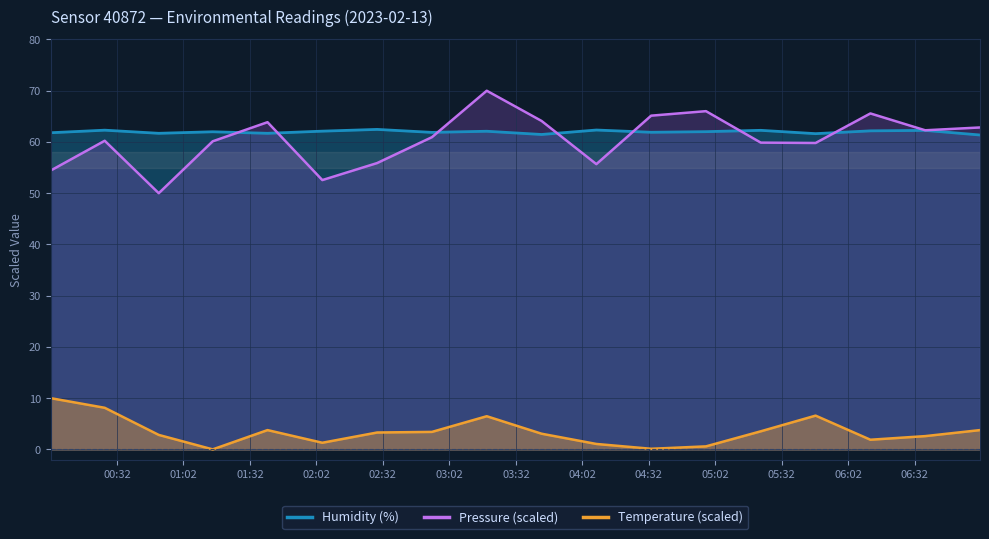

How many categories are shown in the chart?

18